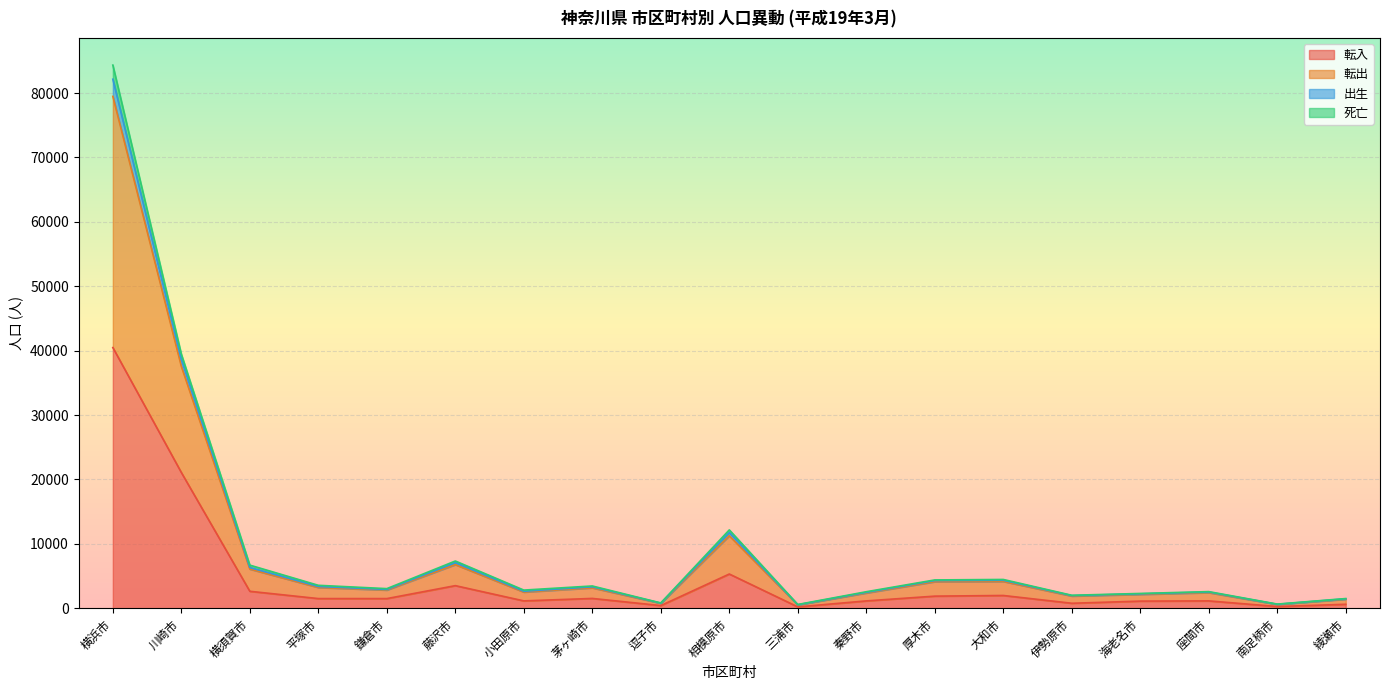

At which category is the sum across all series the highest?

横浜市